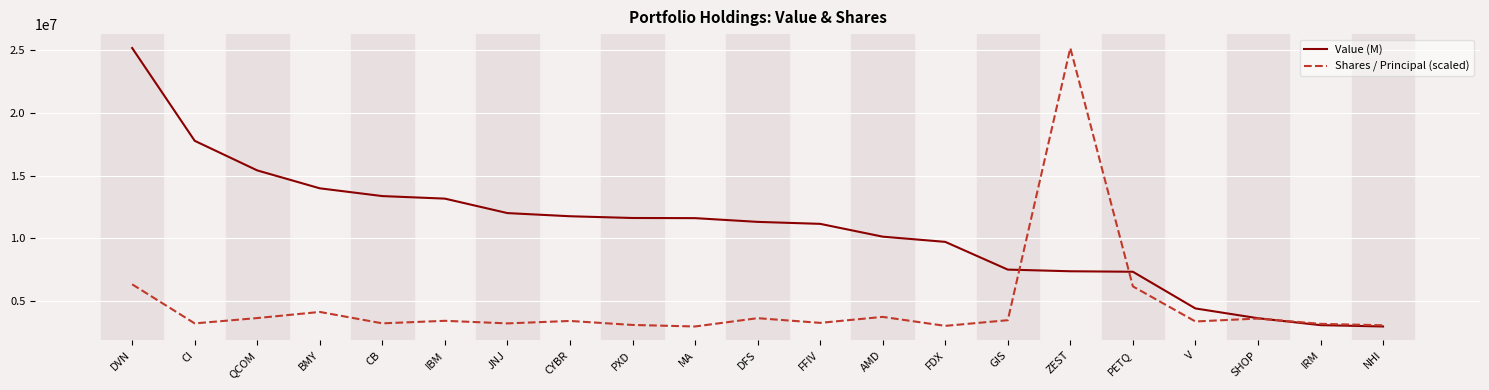

What is the lowest value of the Value (M) series?

2958000.0